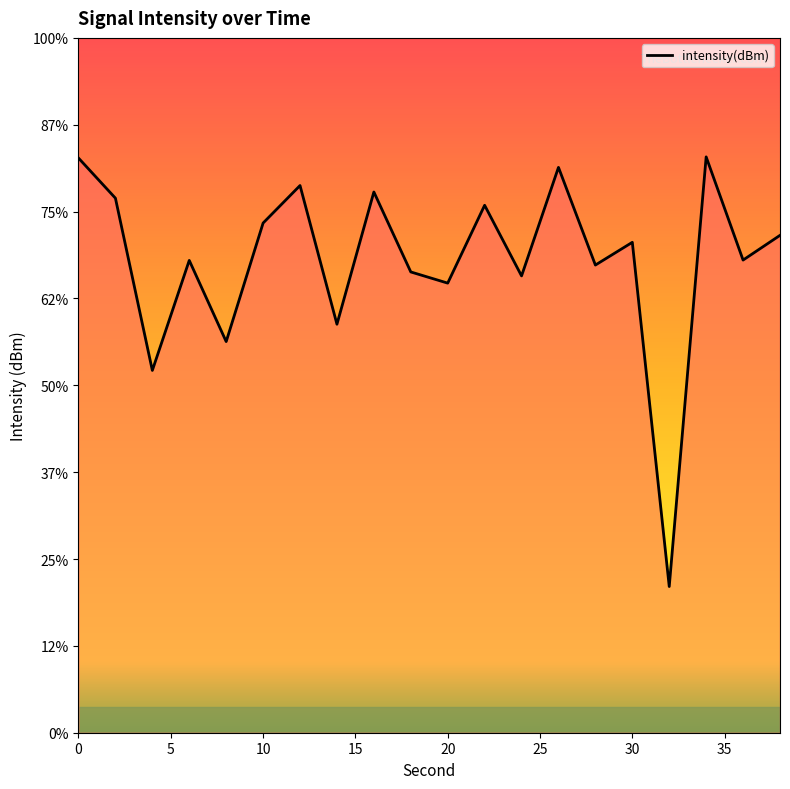

True or false: the data has more than 1 interior local peaks.

True